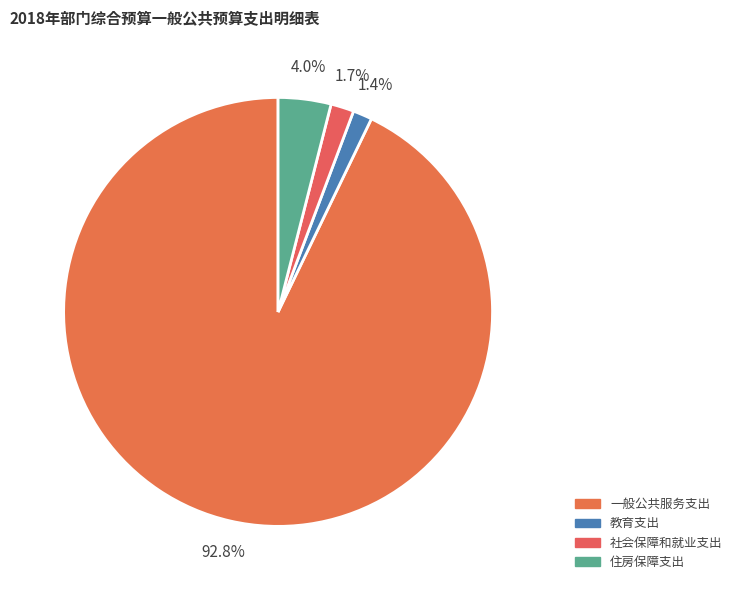

How many segments does this pie chart have?

4